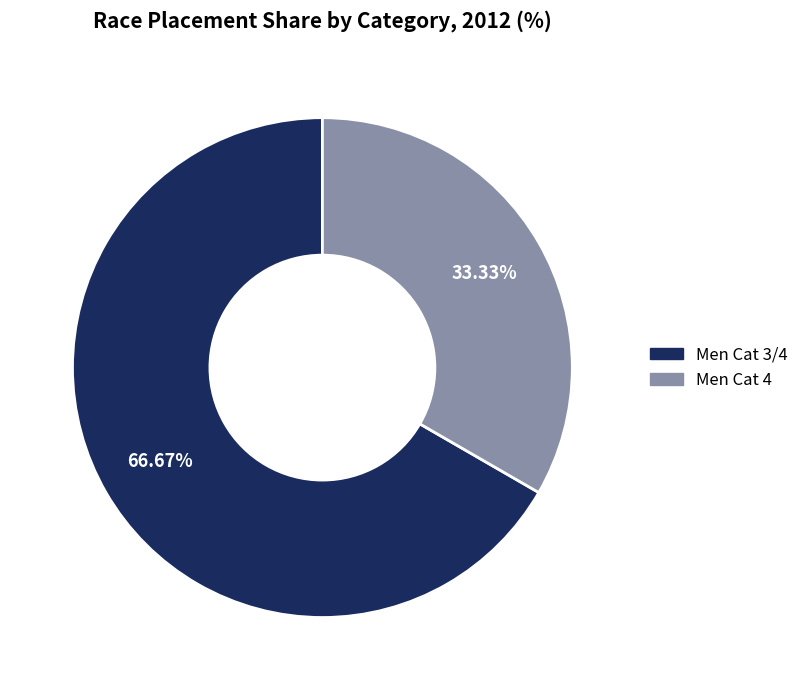

Is there a majority slice in this chart?

Yes